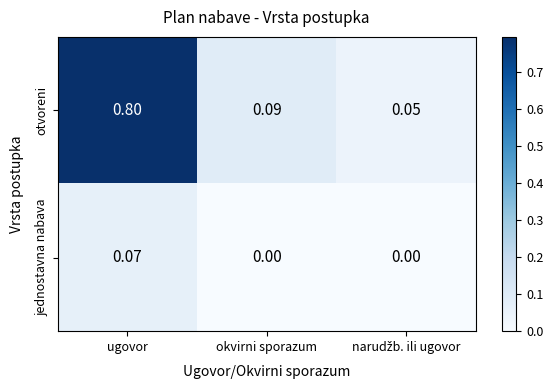

Which series has the widest spread of values?

otvoreni